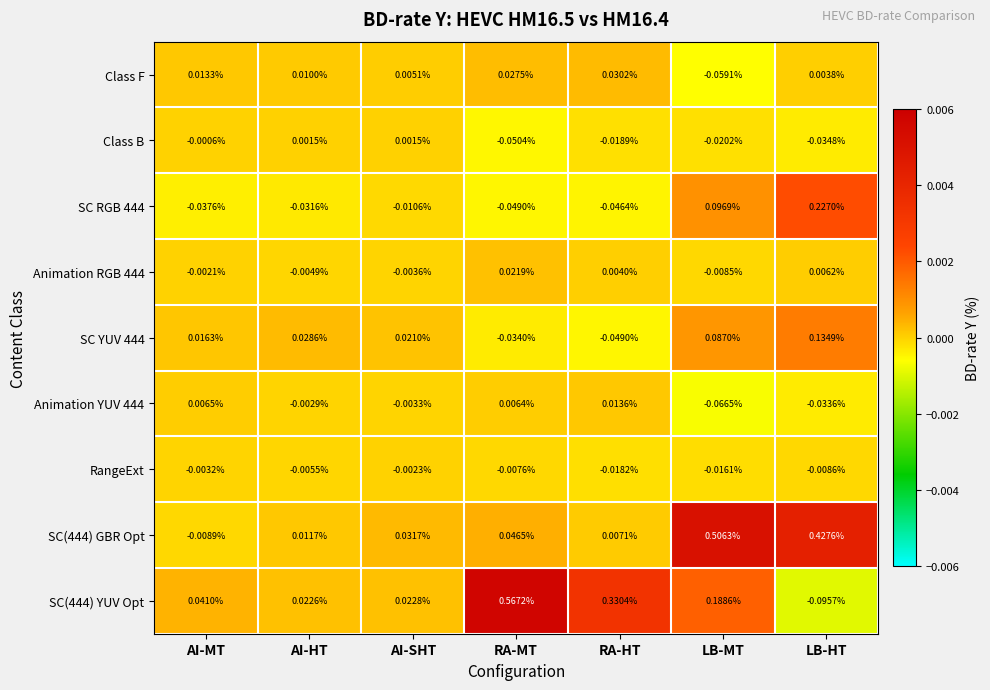

Which series has the largest range (max minus min)?

SC(444) YUV Opt